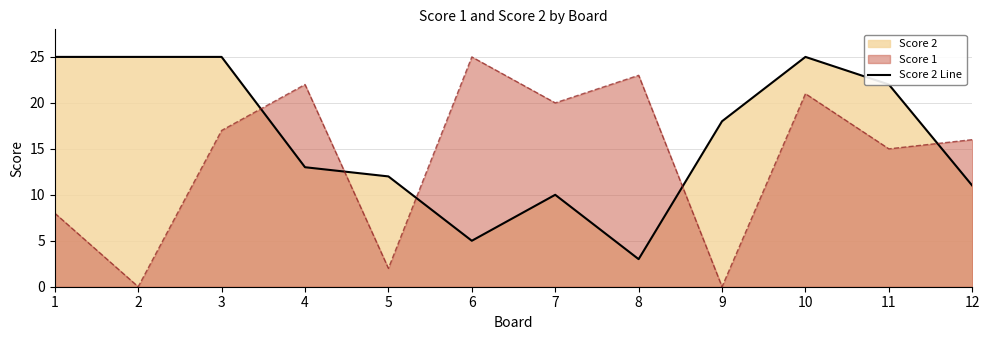

What is the maximum value shown in the chart?

25